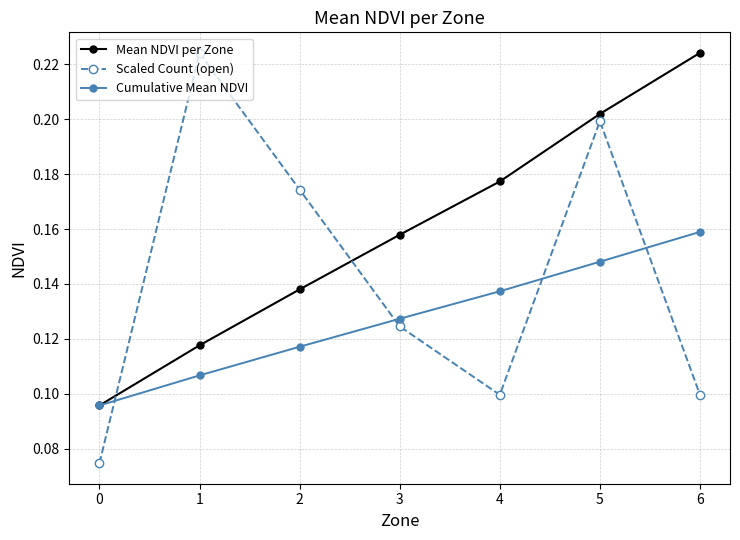

The Cumulative Mean NDVI series shows 0.1 at 0. True or false?

True